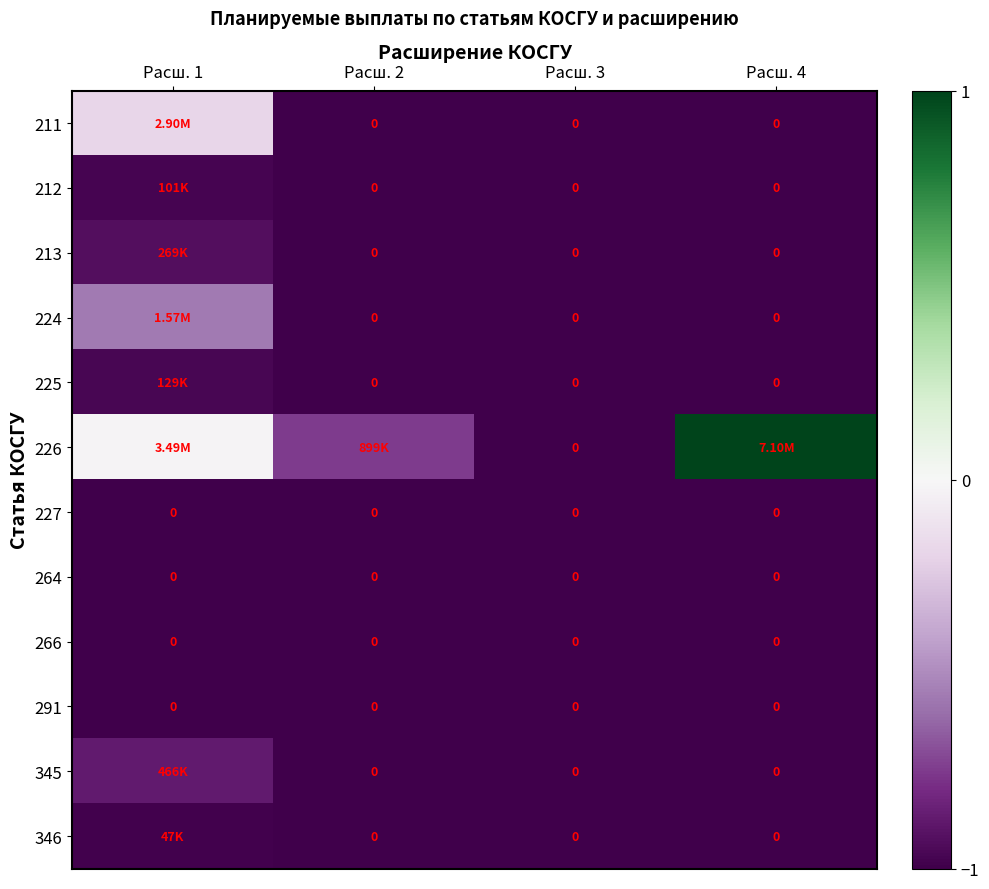

Which label corresponds to the largest value in the chart?

Расш. 4